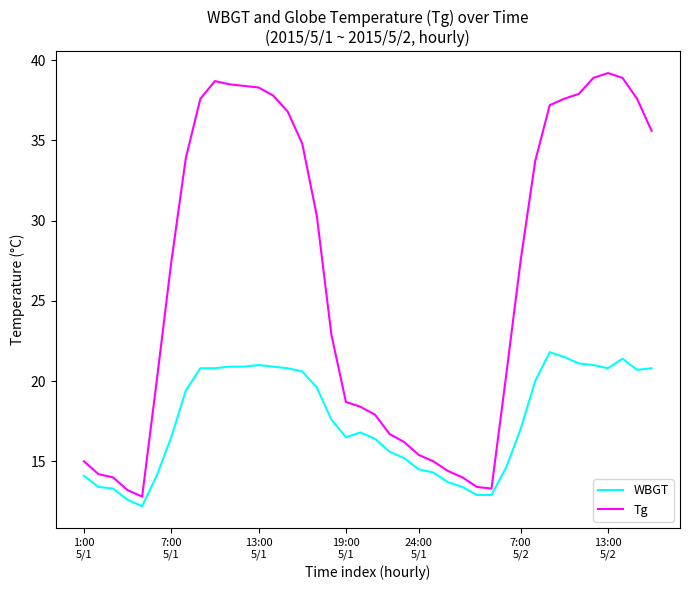

What is the minimum value for Tg?

12.8